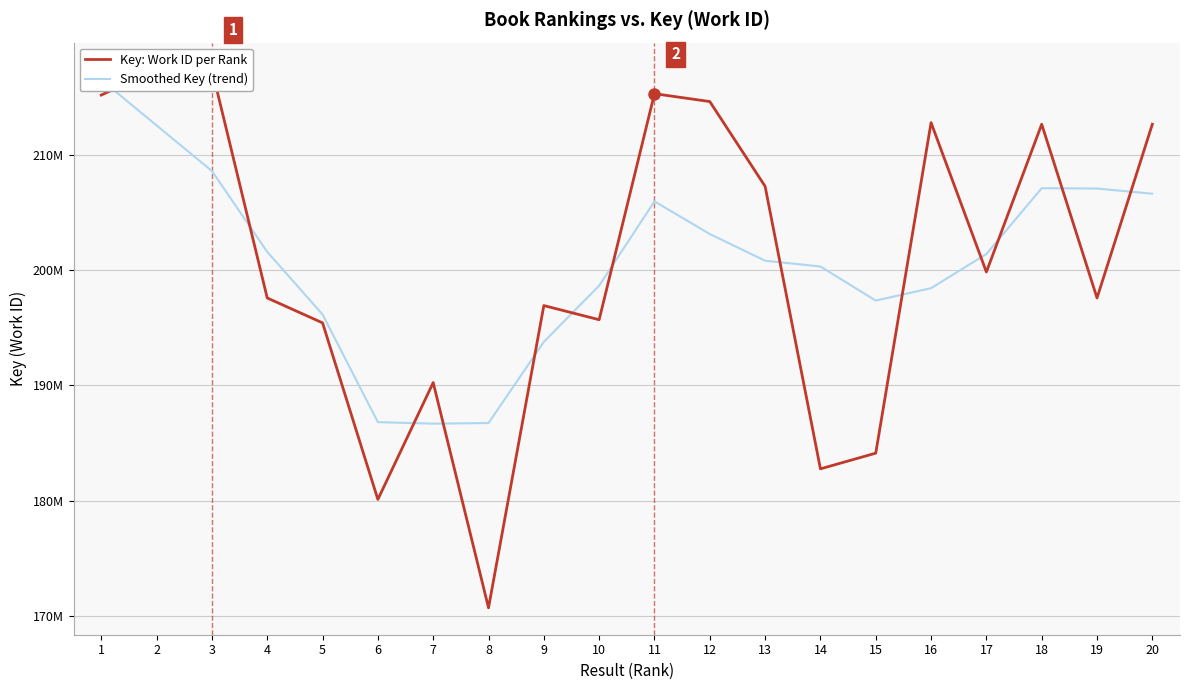

What are all the series names shown in the legend?

Key: Work ID per Rank, Smoothed Key (trend)